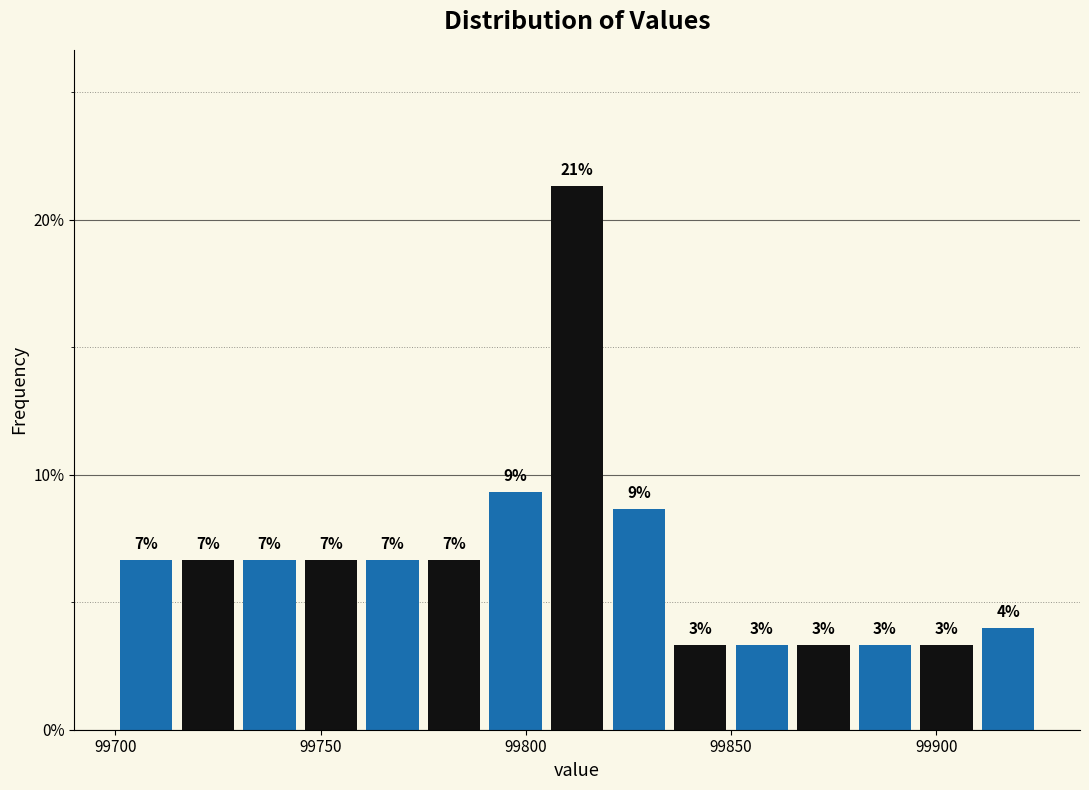

Around what value on the x-axis is the tallest bar? Give the approximate position of its centre, as read against the axis.

99815